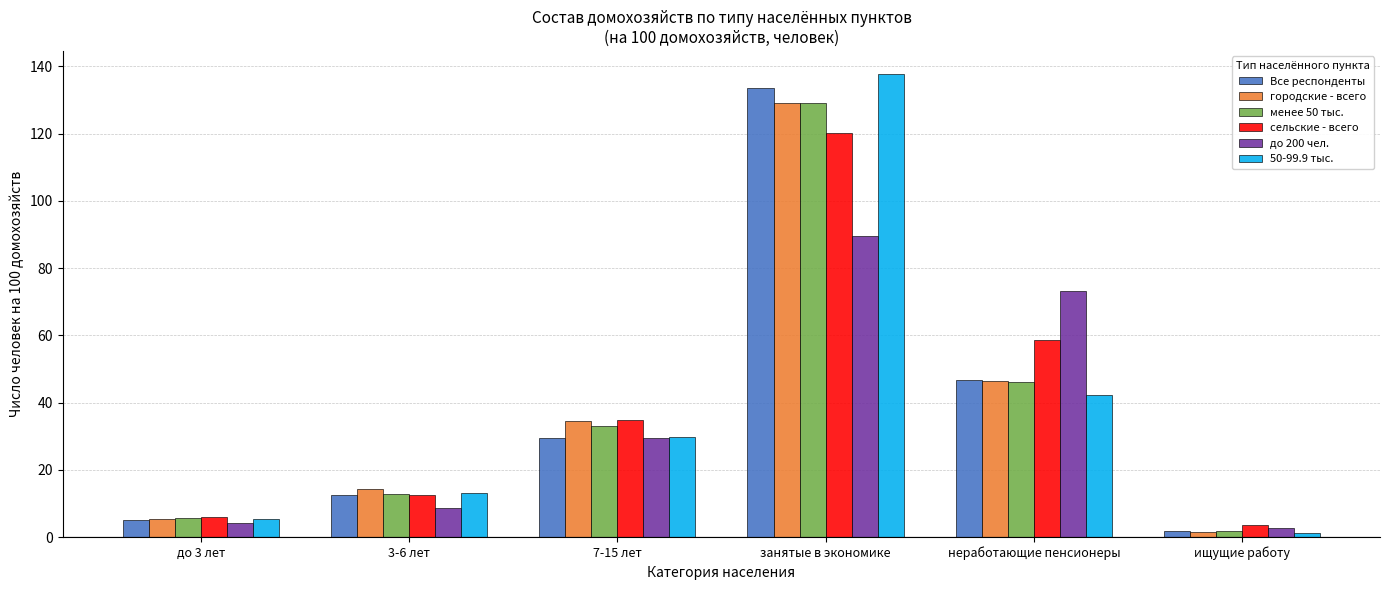

What is the minimum value for менее 50 тыс.?

1.8